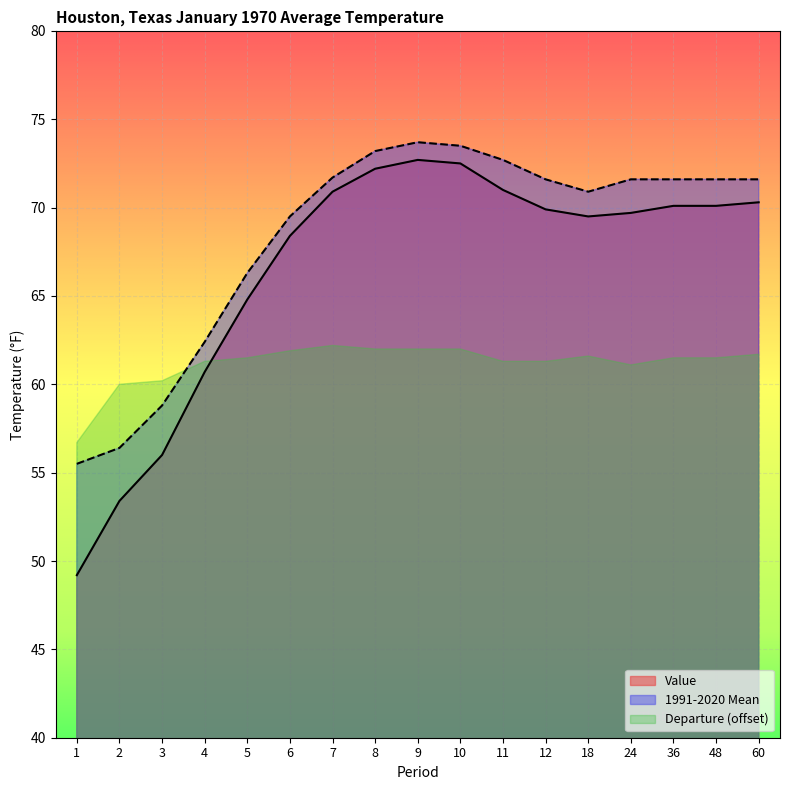

What is the value of the Value point at the 5th from the left?

64.8